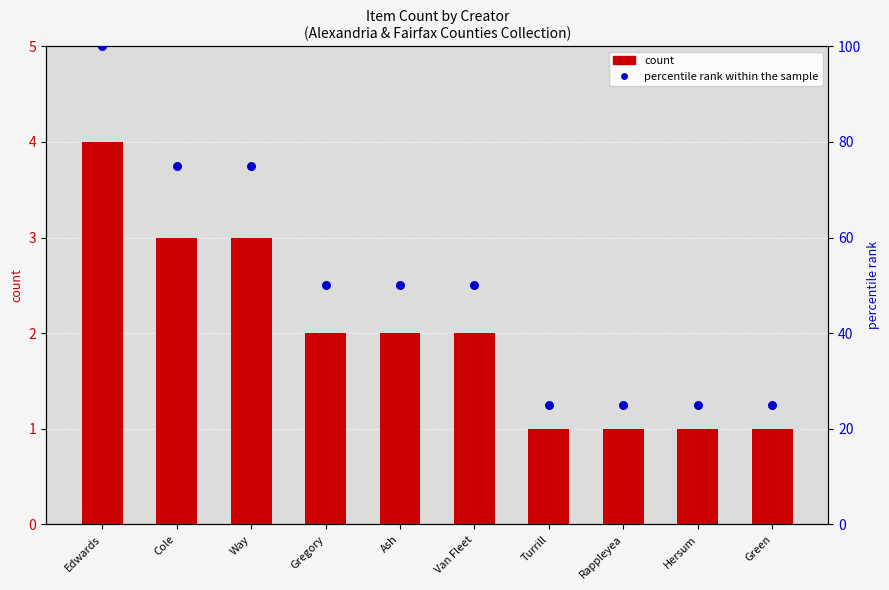

Which series has the largest Y range (max minus min)?

percentile rank within the sample